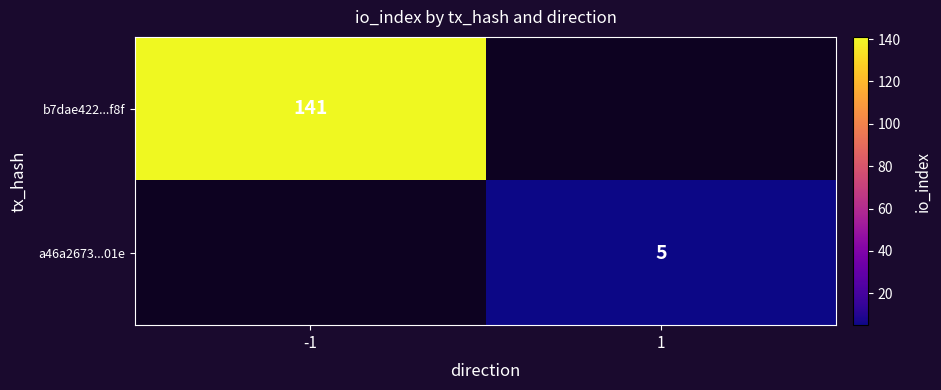

True or false: a46a2673...01e has a value of 3 at 1.

False